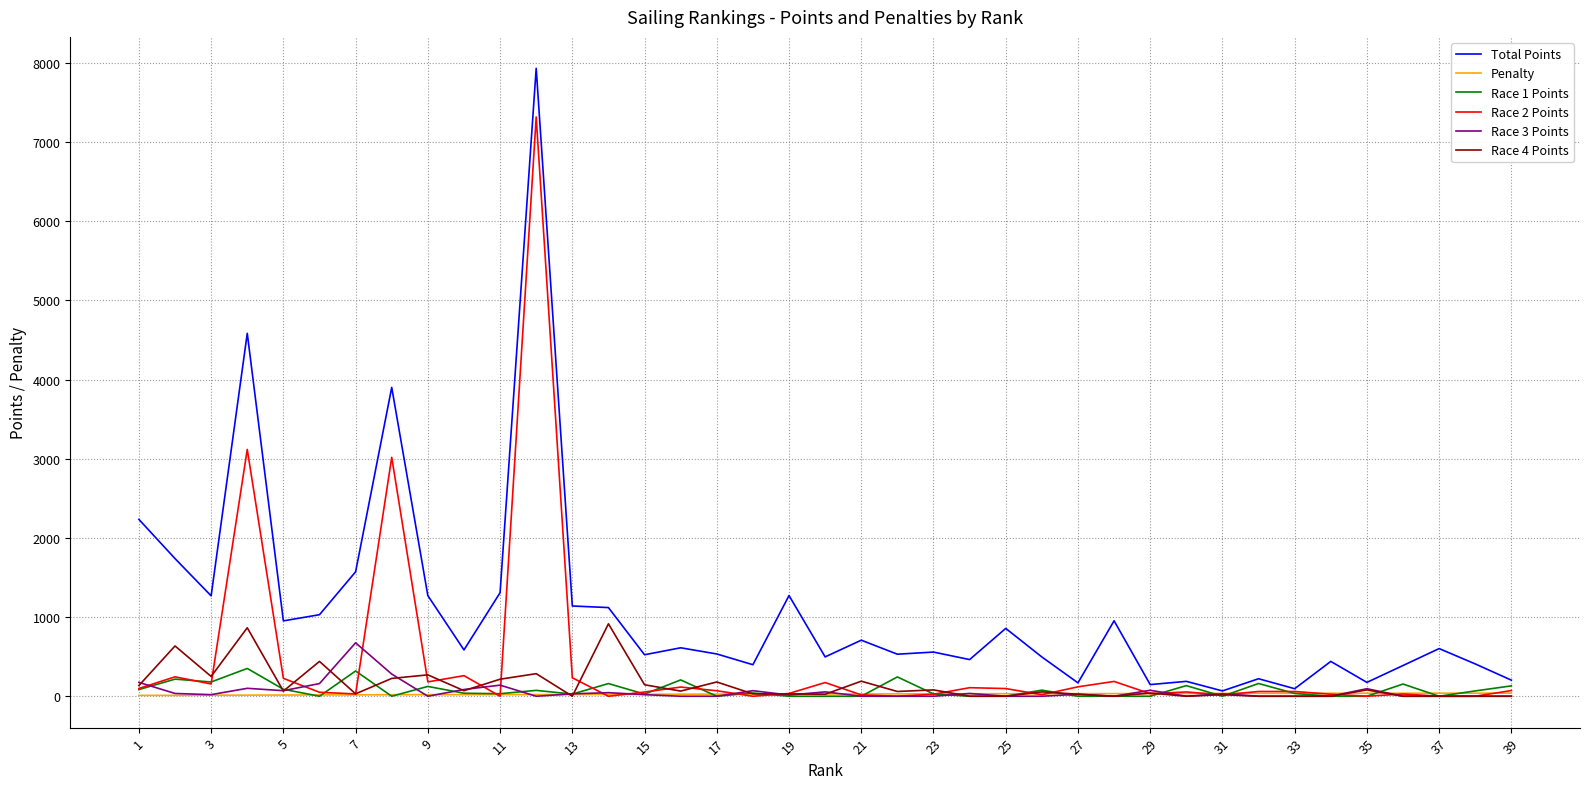

Which series has the largest range (max minus min)?

Total Points